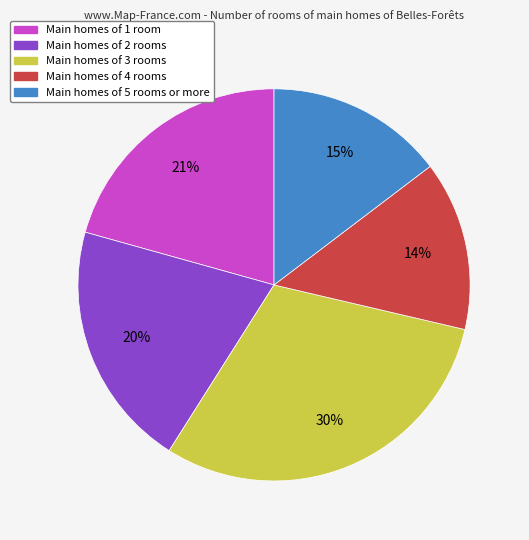

Is there a majority slice in this chart?

No